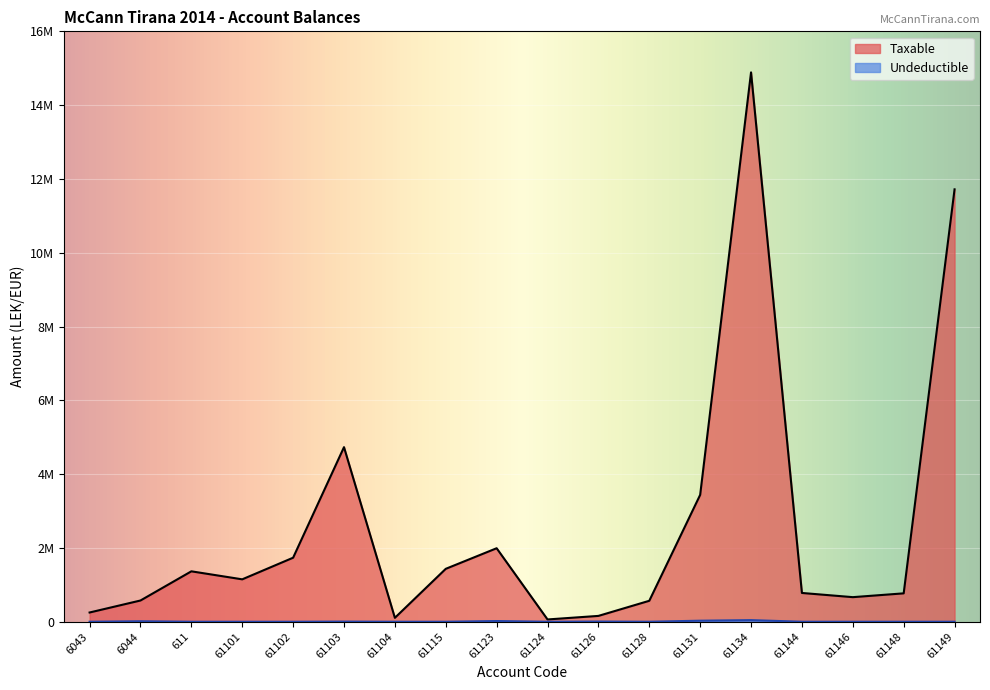

Reading right to left, extract all data points from this chart.

Taxable: 61149=11717876.6	61148=769080.9	61146=666085.5	61144=779642.1	61134=14887859.8	61131=3437988.5	61128=567460.5	61126=157990.0	61124=61813.2	61123=1991862.2	61115=1433753.2	61104=105900.0	61103=4731146.9	61102=1735151.5	61101=1149043.7	611=1366068.5	6044=575296.9	6043=250227.1
Undeductible: 61149=0.0	61148=0.0	61146=0.0	61144=0.0	61134=43299.0	61131=28000.0	61128=0.0	61126=5100.0	61124=0.0	61123=18500.0	61115=250.0	61104=0.0	61103=3920.0	61102=0.0	61101=0.0	611=0.0	6044=12822.0	6043=0.0